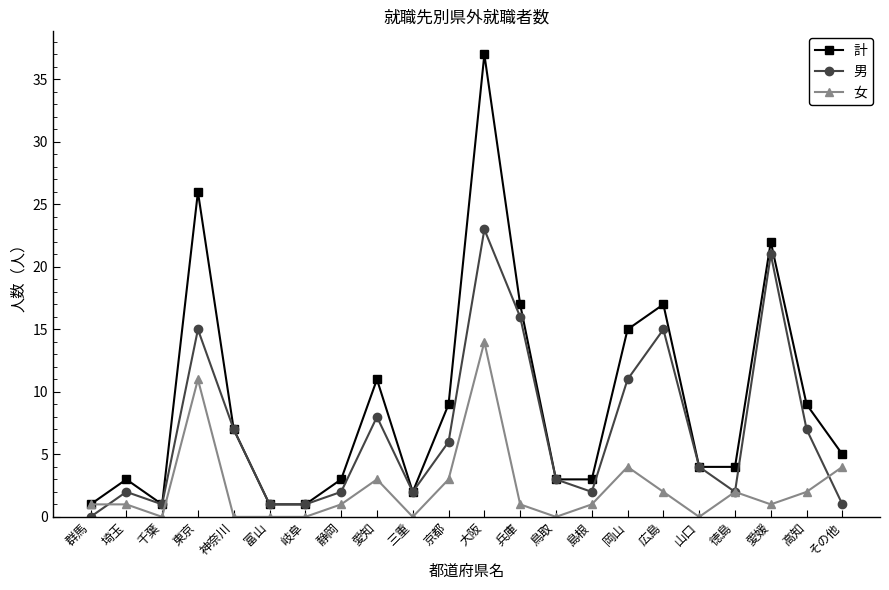

What is the label of the 21st point from the left?

高知